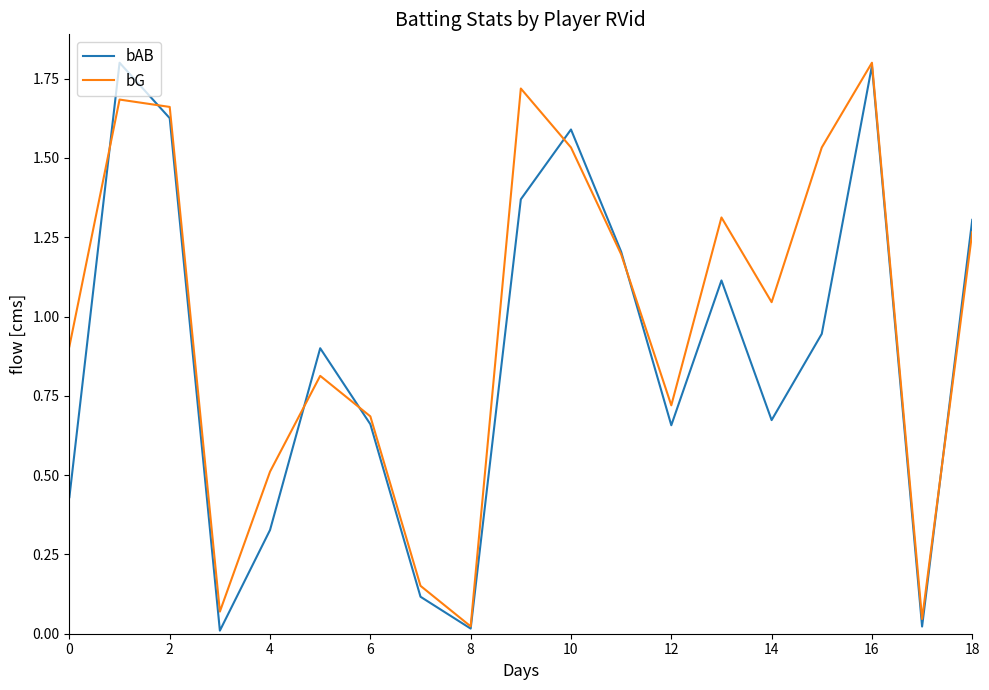

List the series in order of their overall mean, lowest first.

bAB, bG